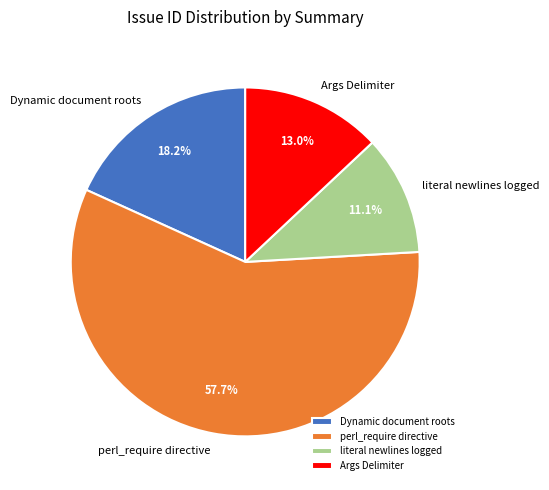

True or false: Dynamic document roots accounts for 18% of the total.

True